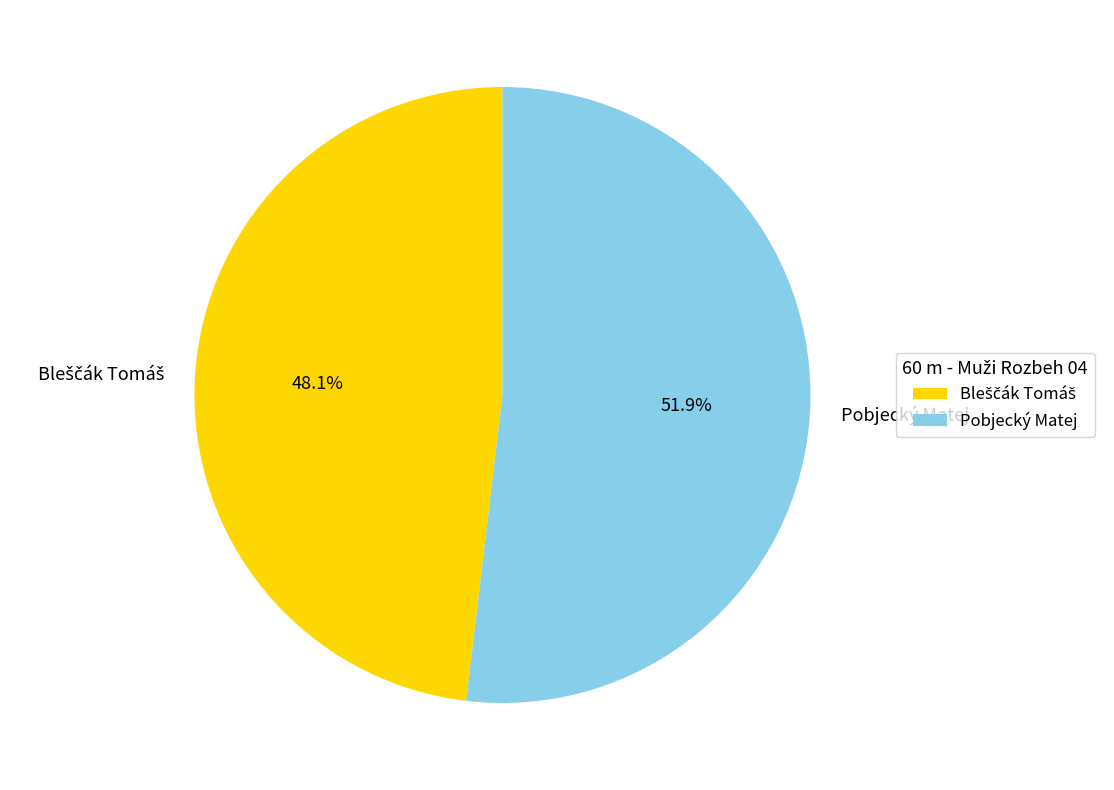

Is it true that Pobjecký Matej is 52% of the pie?

True